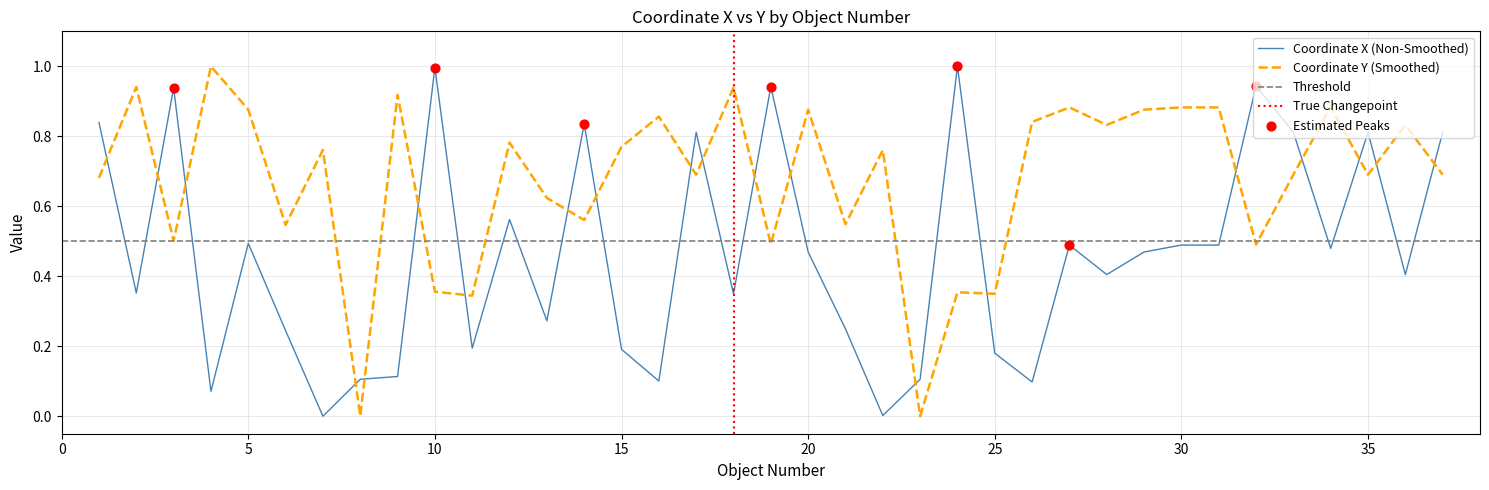

At which category is the sum across all series the highest?

1